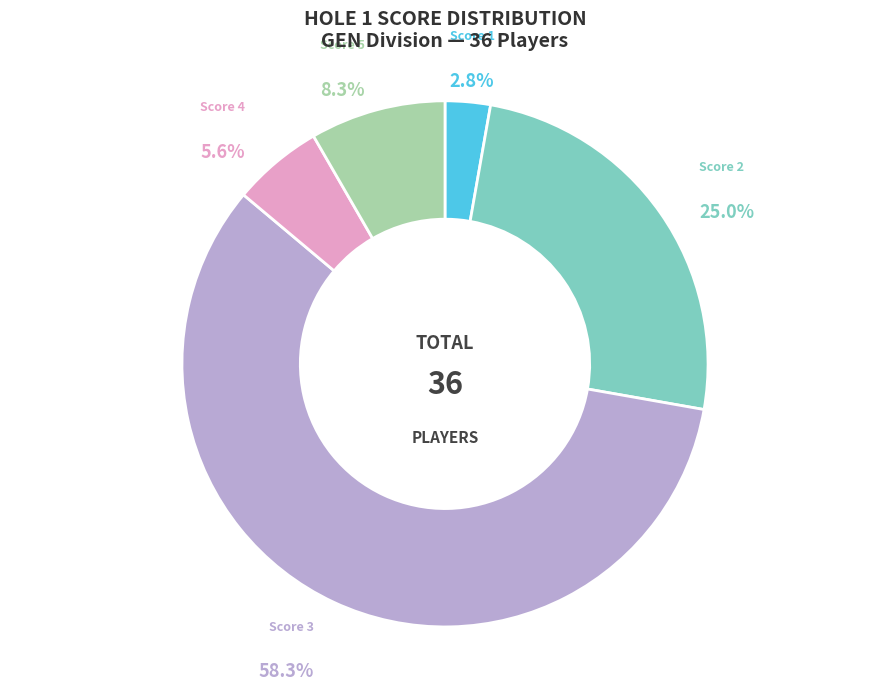

Does any single category account for the majority?

Yes